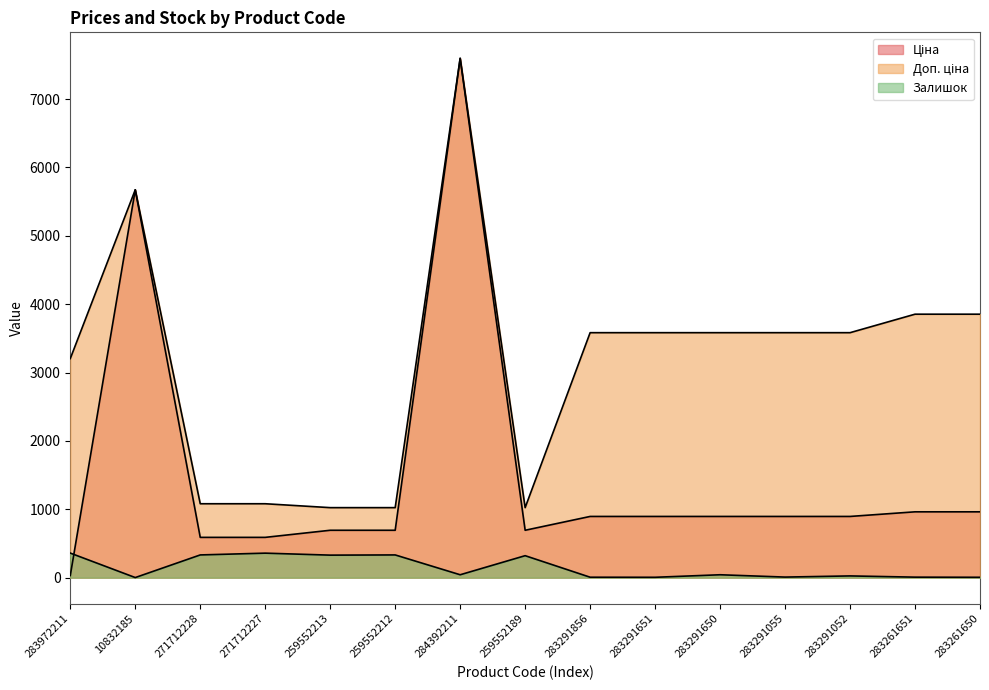

The value of Залишок at 271712227 is 359.0. True or false?

True